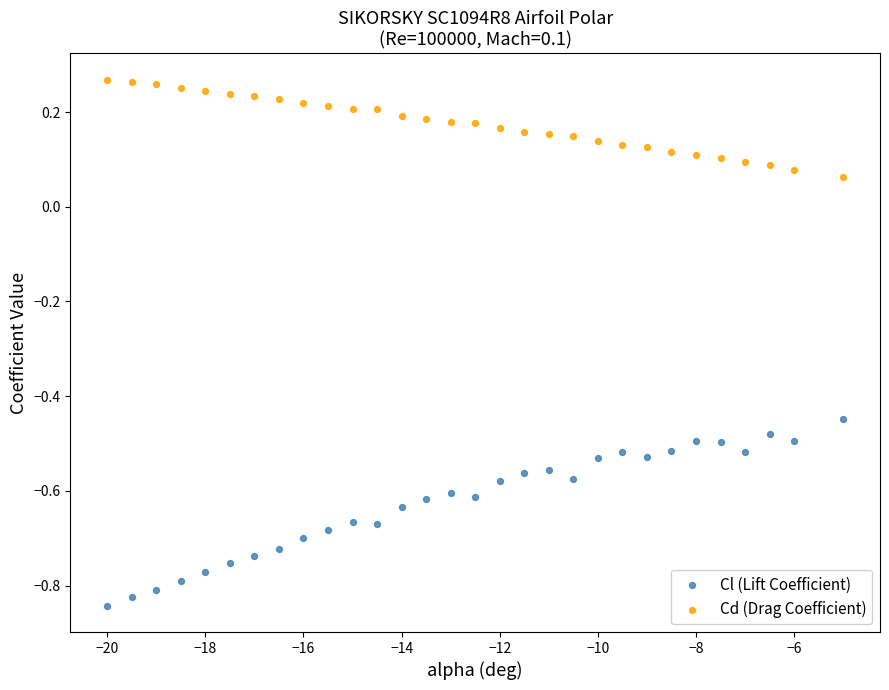

Which series reaches the maximum Y coordinate?

Cd (Drag Coefficient)